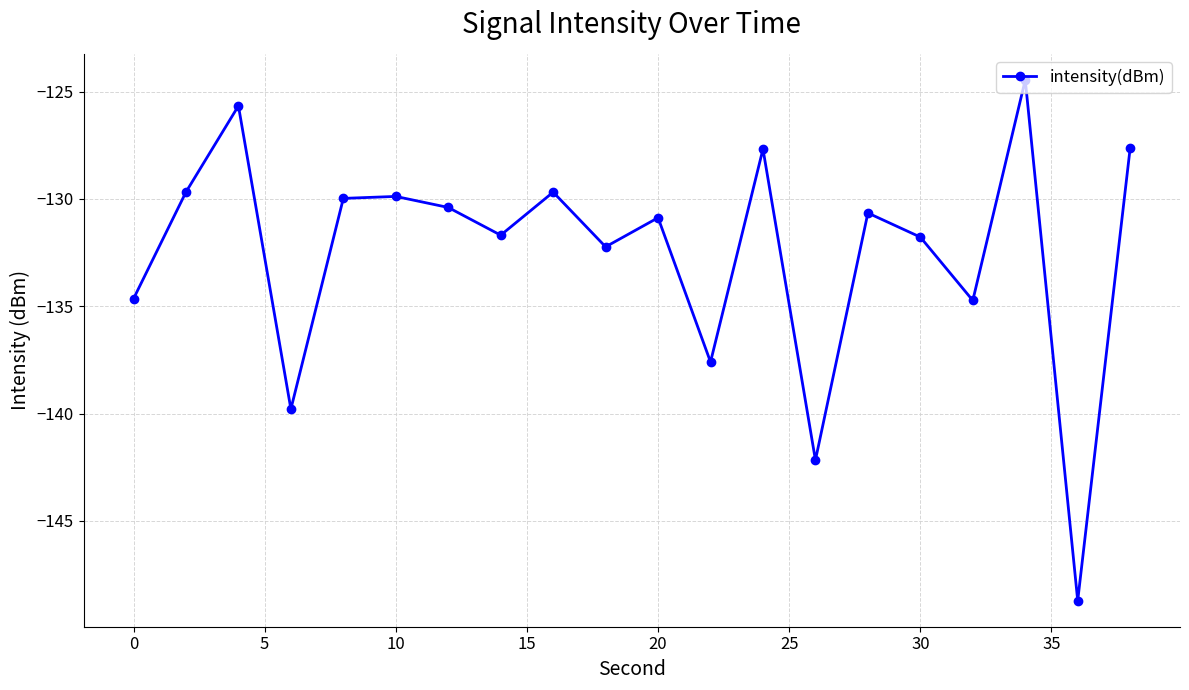

What is the difference between the second highest and second lowest values?

16.5